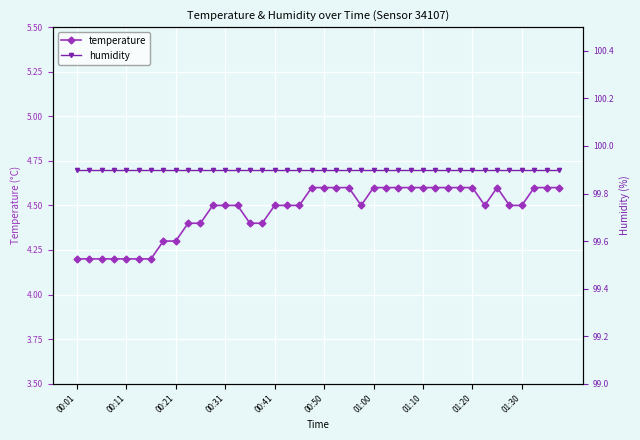

How many temperature values are between 4 and 5?

40